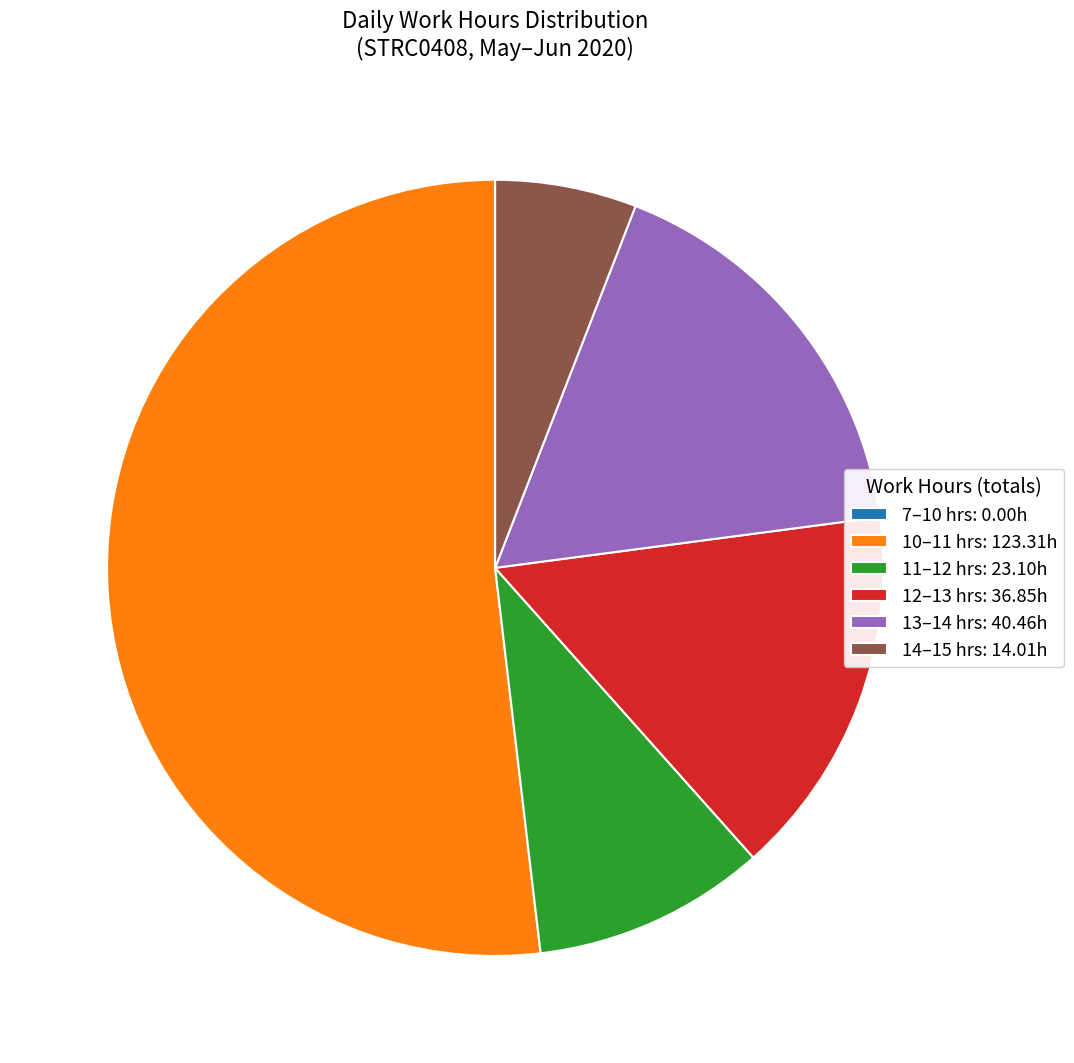

What is the largest slice in the pie chart?

10–11 hrs: 123.31h